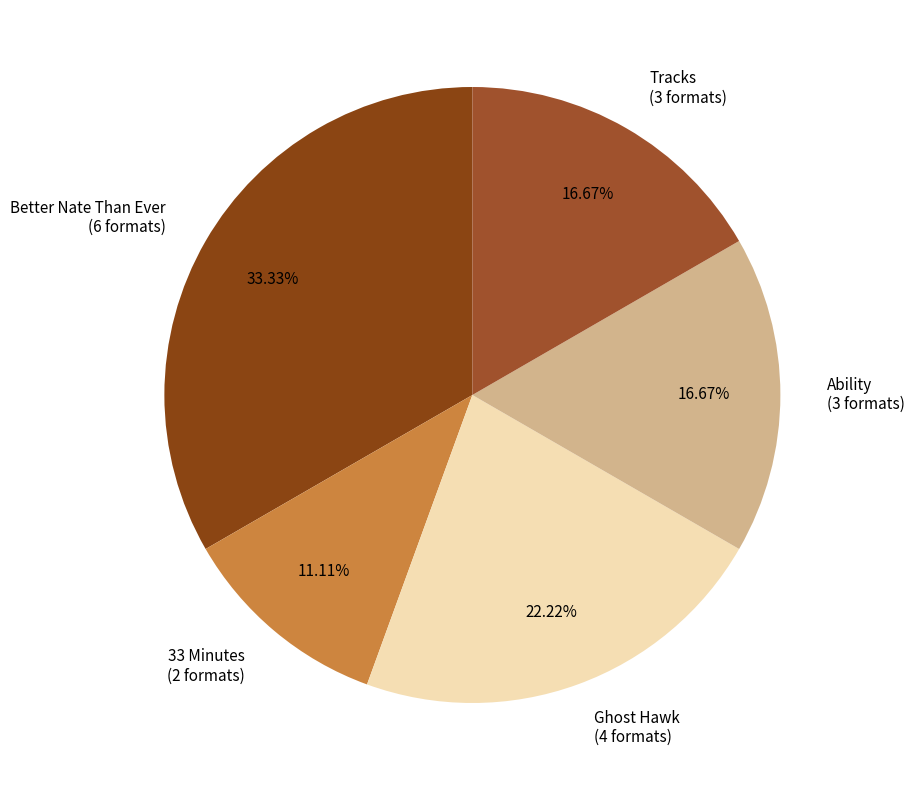

What percentage is the 33 Minutes slice, to the nearest percent?

11%